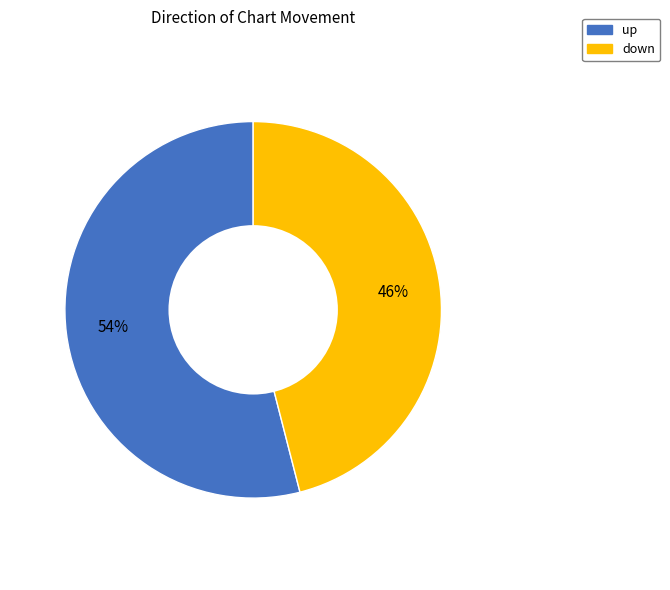

Rank the categories by value from lowest to highest.

down, up